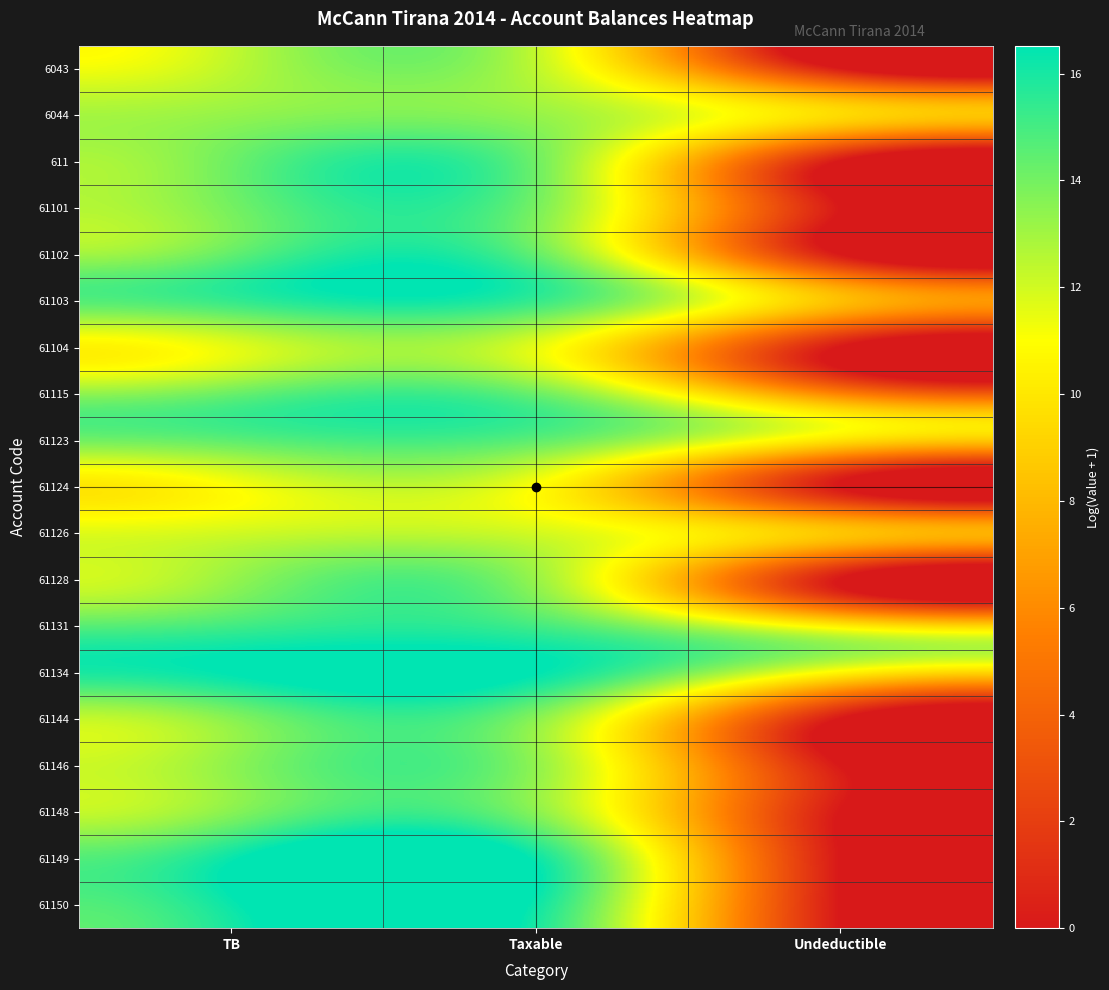

Reading left to right, extract all data points from this chart.

6043: TB=12.4	Taxable=12.4	Undeductible=0.0
6044: TB=13.3	Taxable=13.3	Undeductible=9.5
611: TB=14.1	Taxable=14.1	Undeductible=0.0
61101: TB=14.0	Taxable=14.0	Undeductible=0.0
61102: TB=14.4	Taxable=14.4	Undeductible=0.0
61103: TB=15.4	Taxable=15.4	Undeductible=8.3
61104: TB=11.6	Taxable=11.6	Undeductible=0.0
61115: TB=14.2	Taxable=14.2	Undeductible=5.5
61123: TB=14.5	Taxable=14.5	Undeductible=9.8
61124: TB=11.0	Taxable=11.0	Undeductible=0.0
61126: TB=12.0	Taxable=12.0	Undeductible=8.5
61128: TB=13.2	Taxable=13.2	Undeductible=0.0
61131: TB=15.1	Taxable=15.1	Undeductible=10.2
61134: TB=16.5	Taxable=16.5	Undeductible=10.7
61144: TB=13.6	Taxable=13.6	Undeductible=0.0
61146: TB=13.4	Taxable=13.4	Undeductible=0.0
61148: TB=13.6	Taxable=13.6	Undeductible=0.0
61149: TB=16.3	Taxable=16.3	Undeductible=0.0
61150: TB=16.3	Taxable=16.3	Undeductible=0.0